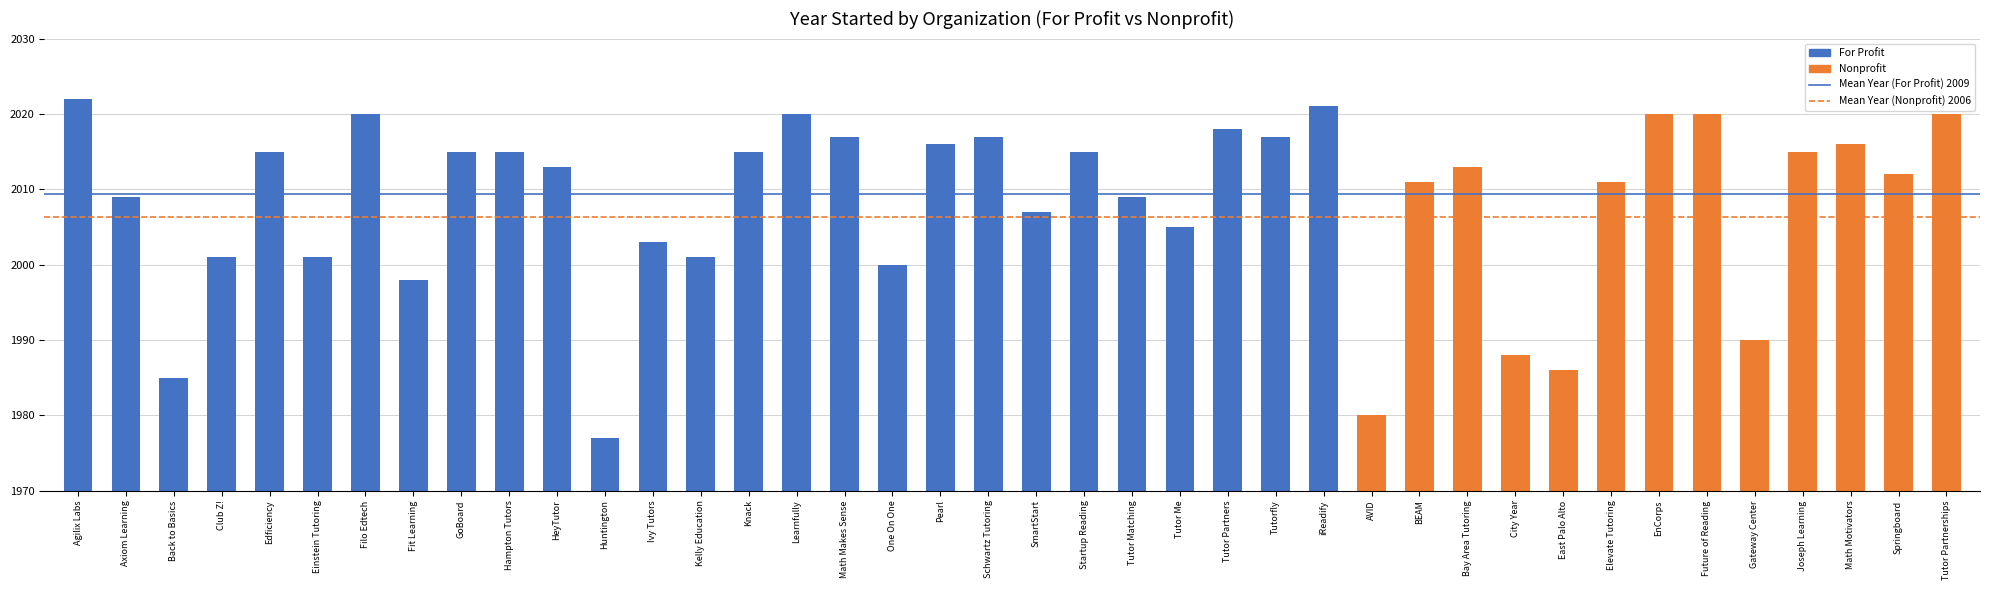

What is the label of the 2nd bar from the right?

For Profit